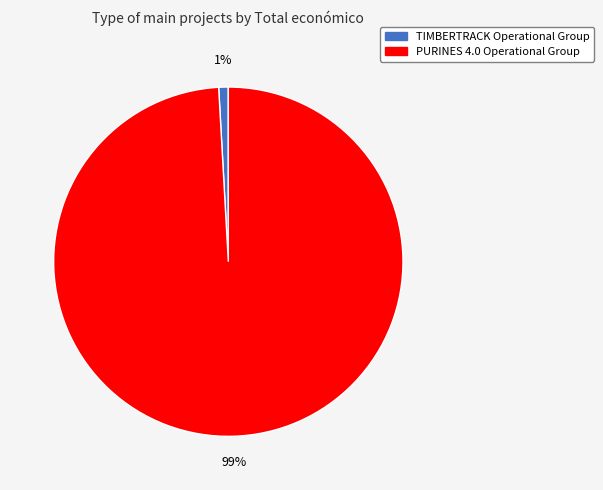

Which has a higher value, TIMBERTRACK Operational Group or PURINES 4.0 Operational Group?

PURINES 4.0 Operational Group